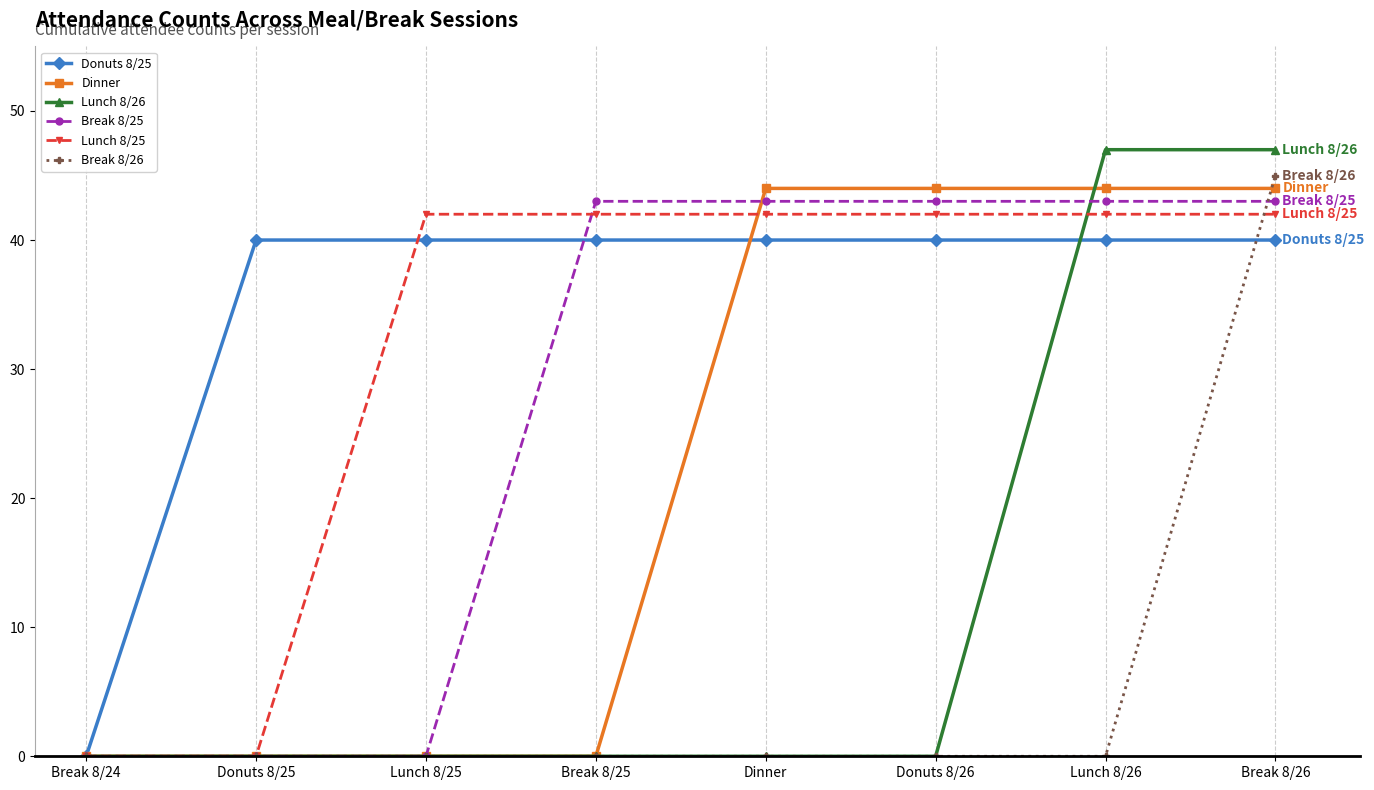

Reading left to right, extract all data points from this chart.

Donuts 8/25: Break 8/24=0	Donuts 8/25=40	Lunch 8/25=40	Break 8/25=40	Dinner=40	Donuts 8/26=40	Lunch 8/26=40	Break 8/26=40
Dinner: Break 8/24=0	Donuts 8/25=0	Lunch 8/25=0	Break 8/25=0	Dinner=44	Donuts 8/26=44	Lunch 8/26=44	Break 8/26=44
Lunch 8/26: Break 8/24=0	Donuts 8/25=0	Lunch 8/25=0	Break 8/25=0	Dinner=0	Donuts 8/26=0	Lunch 8/26=47	Break 8/26=47
Break 8/25: Break 8/24=0	Donuts 8/25=0	Lunch 8/25=0	Break 8/25=43	Dinner=43	Donuts 8/26=43	Lunch 8/26=43	Break 8/26=43
Lunch 8/25: Break 8/24=0	Donuts 8/25=0	Lunch 8/25=42	Break 8/25=42	Dinner=42	Donuts 8/26=42	Lunch 8/26=42	Break 8/26=42
Break 8/26: Break 8/24=0	Donuts 8/25=0	Lunch 8/25=0	Break 8/25=0	Dinner=0	Donuts 8/26=0	Lunch 8/26=0	Break 8/26=45